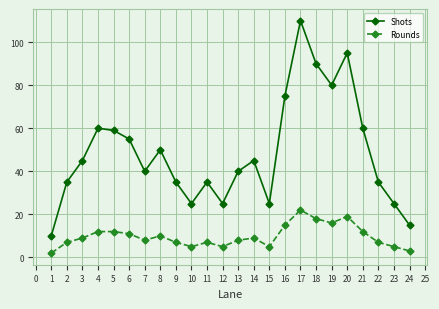

The Shots series shows 35 at 9. True or false?

True